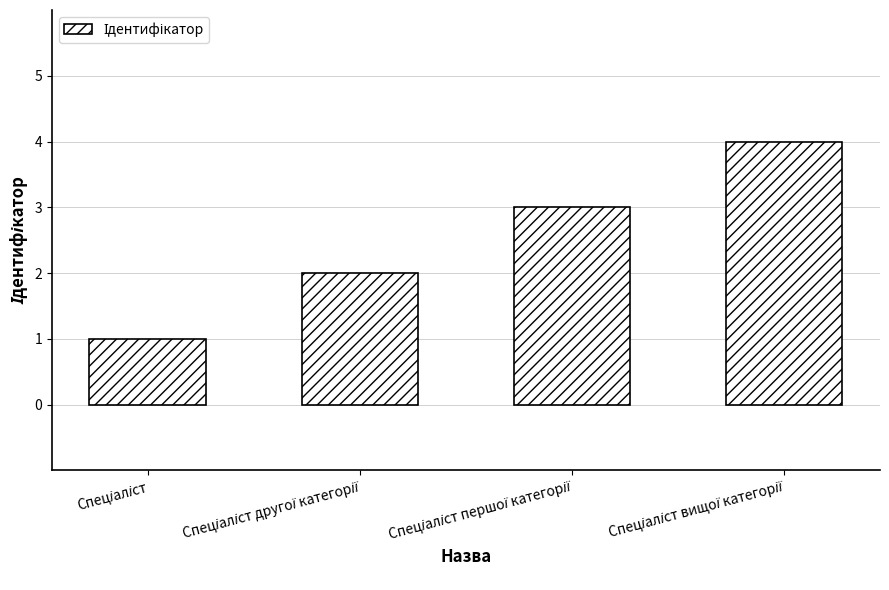

What is the maximum value shown in the chart?

4